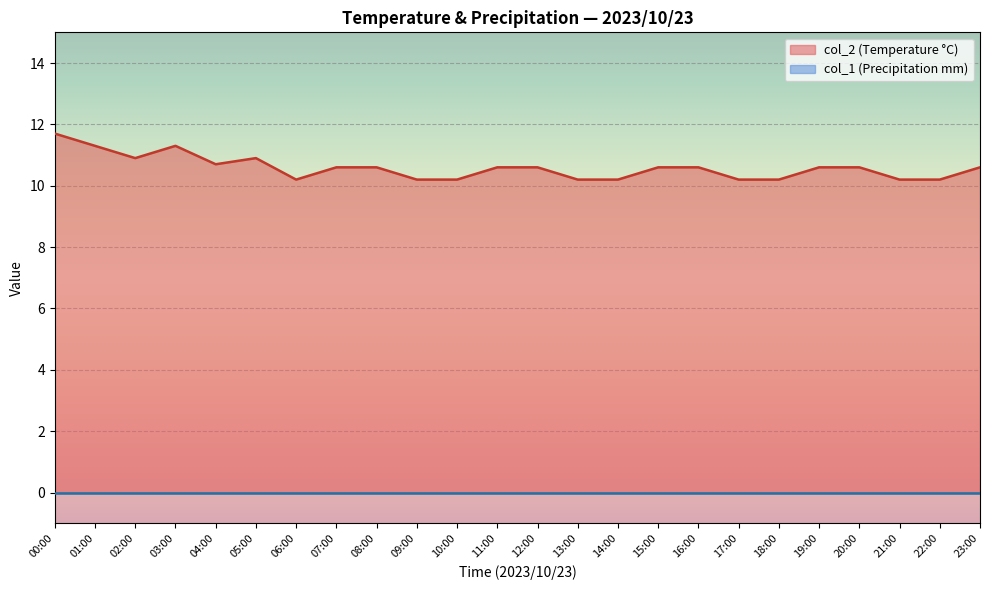

Rank the categories by value from highest to lowest.

00:00, 01:00, 03:00, 02:00, 05:00, 04:00, 07:00, 08:00, 11:00, 12:00, 15:00, 16:00, 19:00, 20:00, 23:00, 06:00, 09:00, 10:00, 13:00, 14:00, 17:00, 18:00, 21:00, 22:00